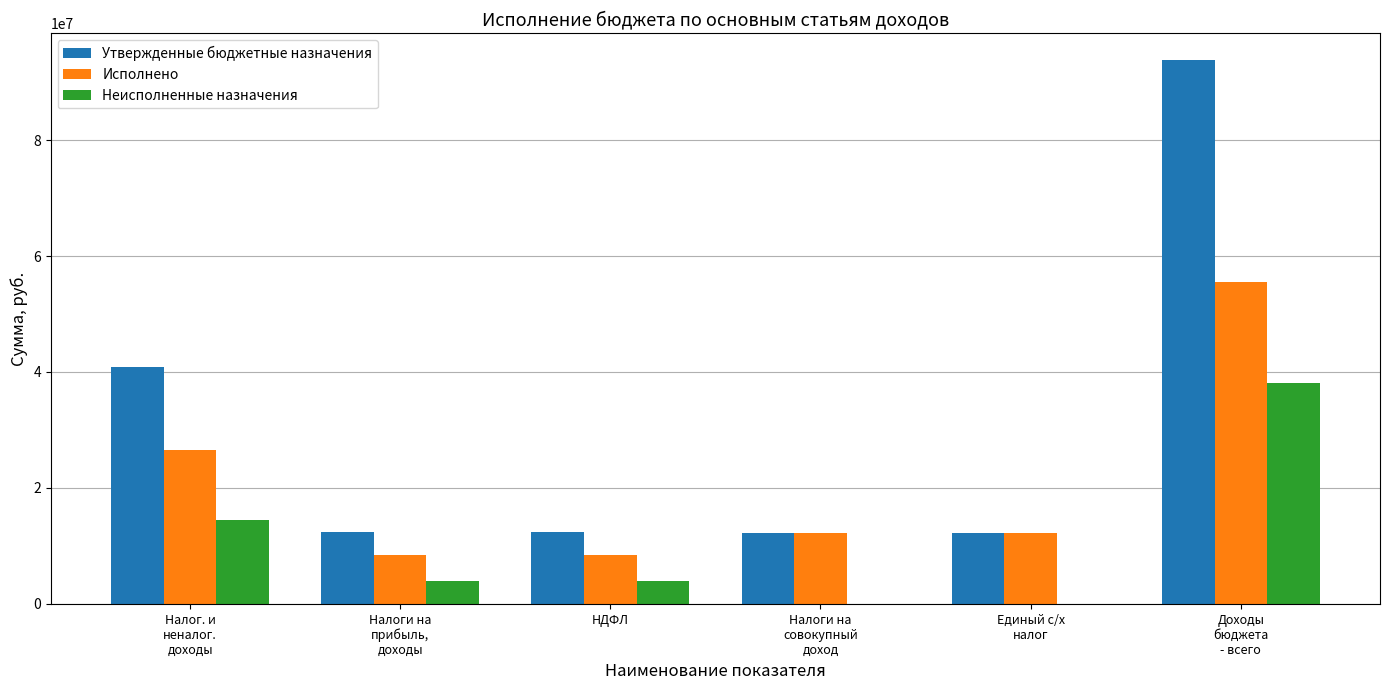

The Утвержденные бюджетные назначения series shows 40939500.0 at Налог. и
неналог.
доходы. True or false?

True